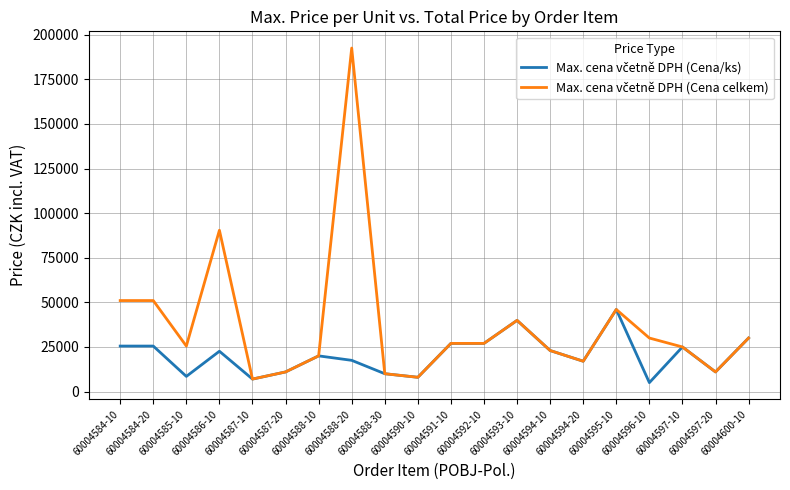

What is the total value across all series at 60004587-20?

22000